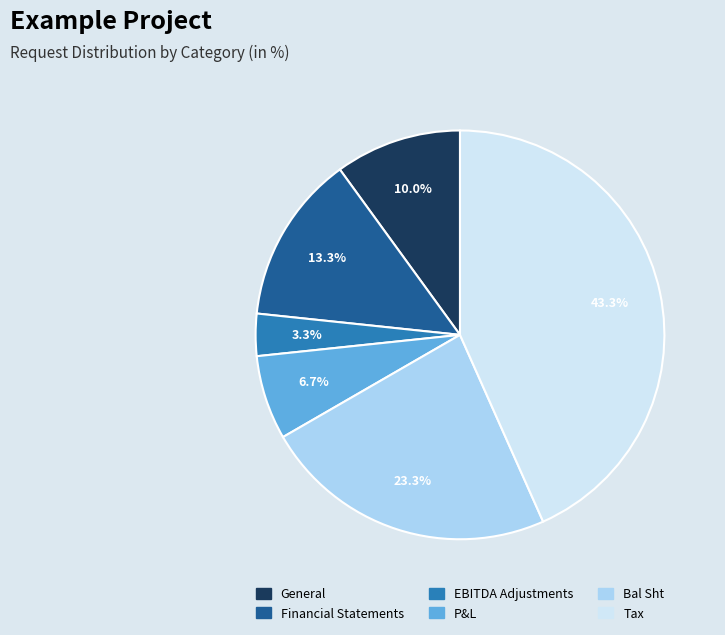

Between Financial Statements and EBITDA Adjustments, which is larger?

Financial Statements